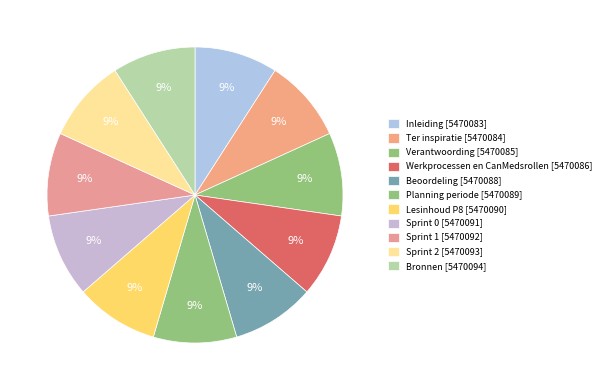

Approximately how many times larger is the value at Lesinhoud P8 compared to Ter inspiratie?

1.0